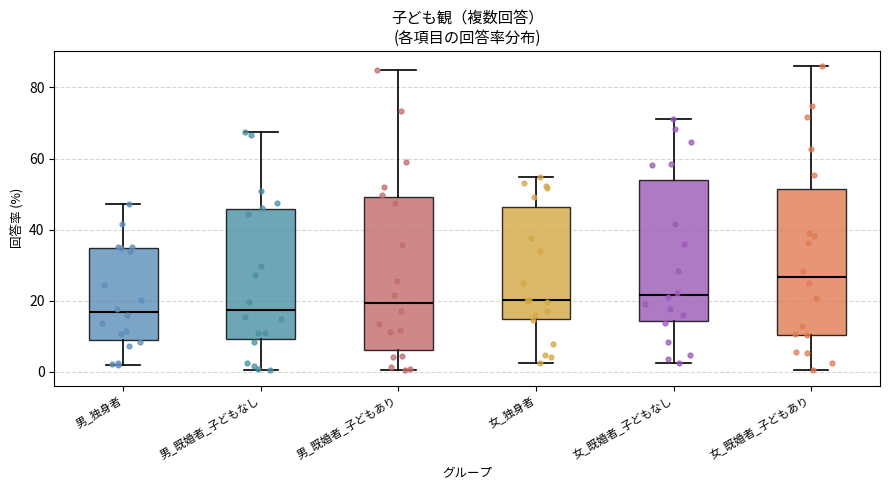

Reading left to right, read every box against the y-axis: the position of its median line, the range the box covers, and the ends of its whiskers. The values are not printed on the chart, so give them approximately, as read against the axis.

男_独身者: median 16, box 10 to 34, whiskers 2 to 48
男_既婚者_子どもなし: median 18, box 10 to 46, whiskers 0 to 68
男_既婚者_子どもあり: median 20, box 6 to 50, whiskers 0 to 86
女_独身者: median 20, box 14 to 46, whiskers 2 to 54
女_既婚者_子どもなし: median 22, box 14 to 54, whiskers 2 to 72
女_既婚者_子どもあり: median 26, box 10 to 52, whiskers 0 to 86